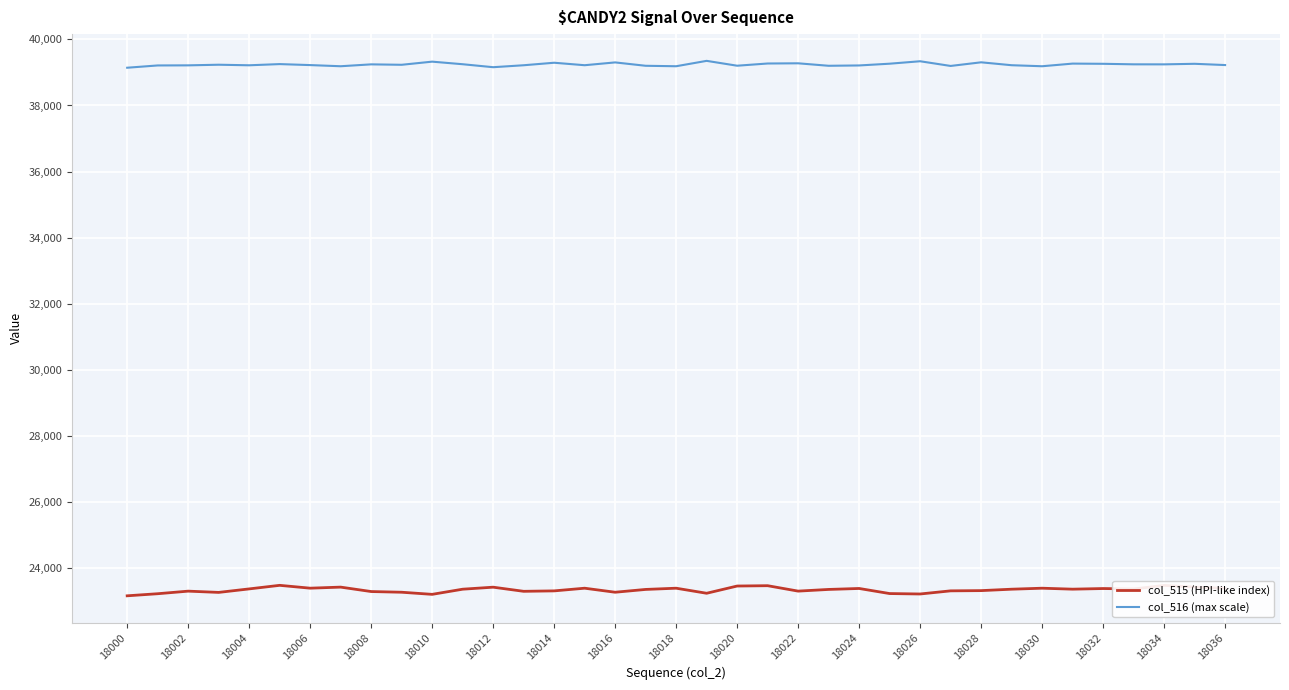

What is the average value of the col_515 (HPI-like index) series?

23337